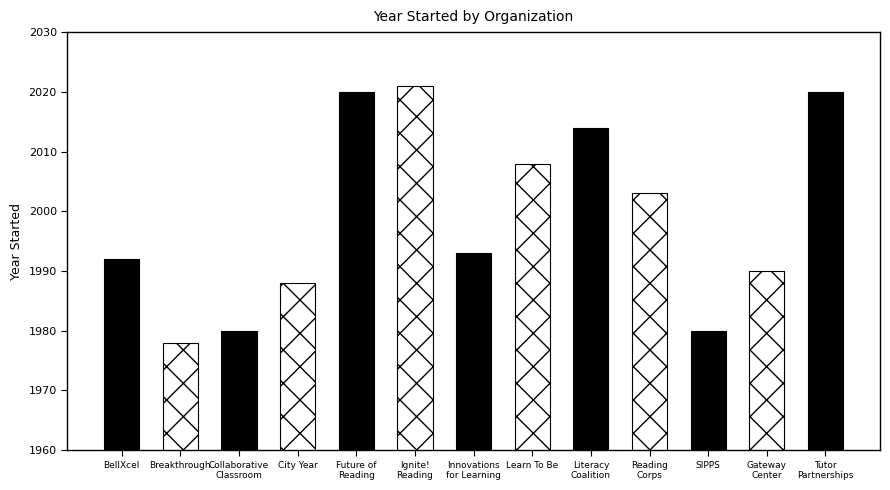

At which category does the chart reach its minimum across all series?

Breakthrough